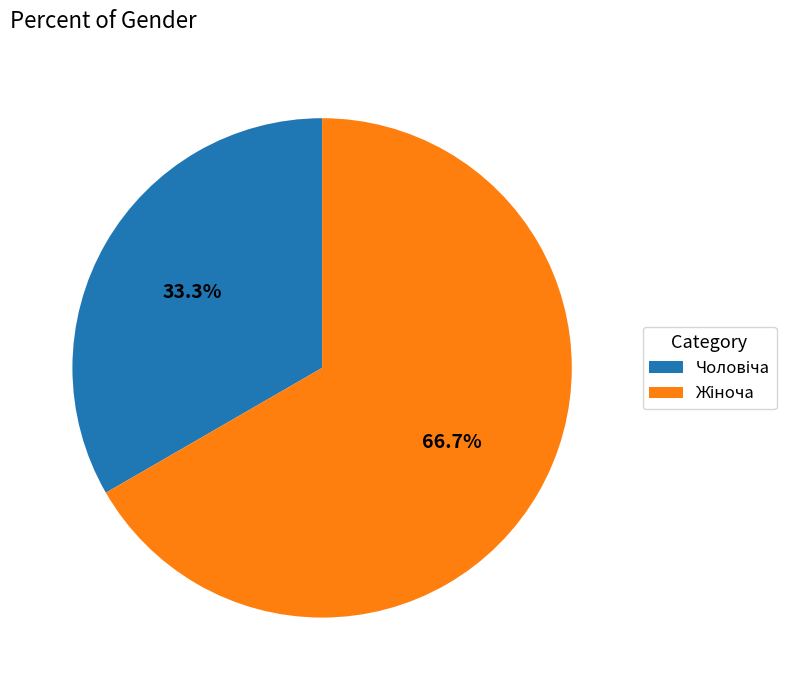

How many slices are in this pie chart?

2